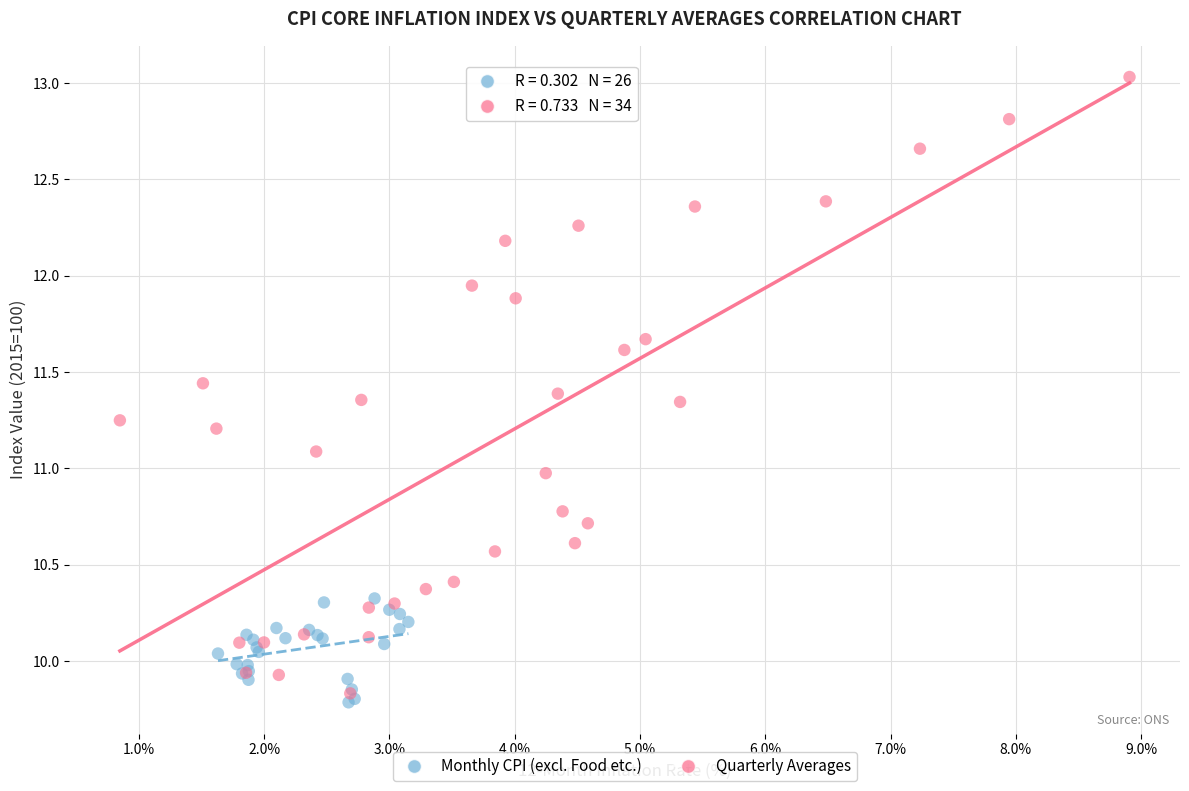

Which series contains the lowest Y value?

Monthly CPI (excl. Food etc.)